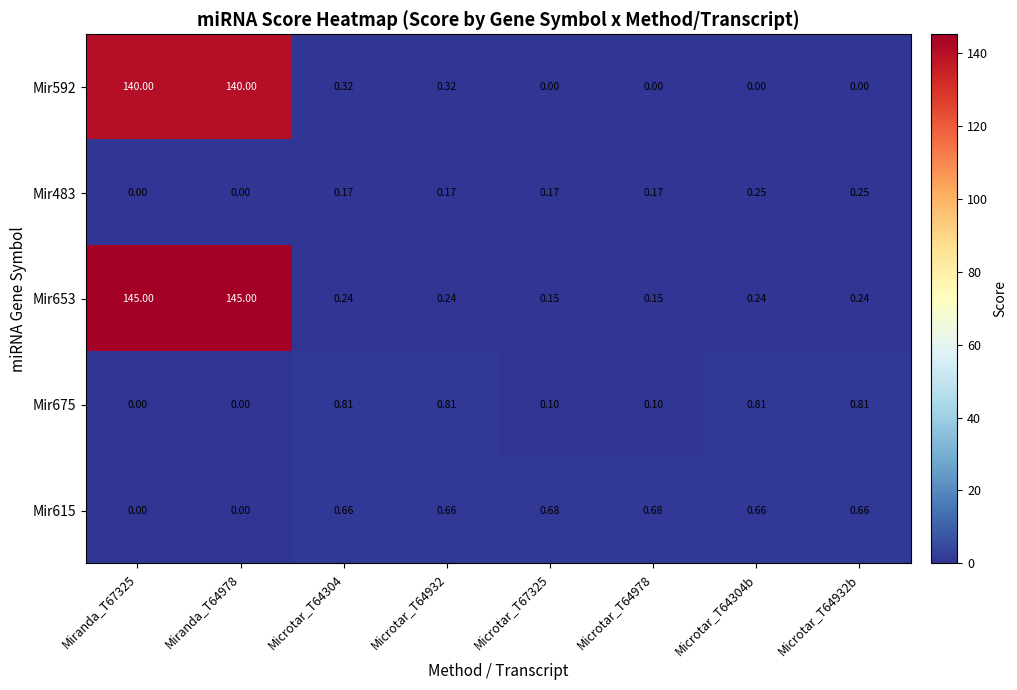

How many distinct data groups are displayed?

5